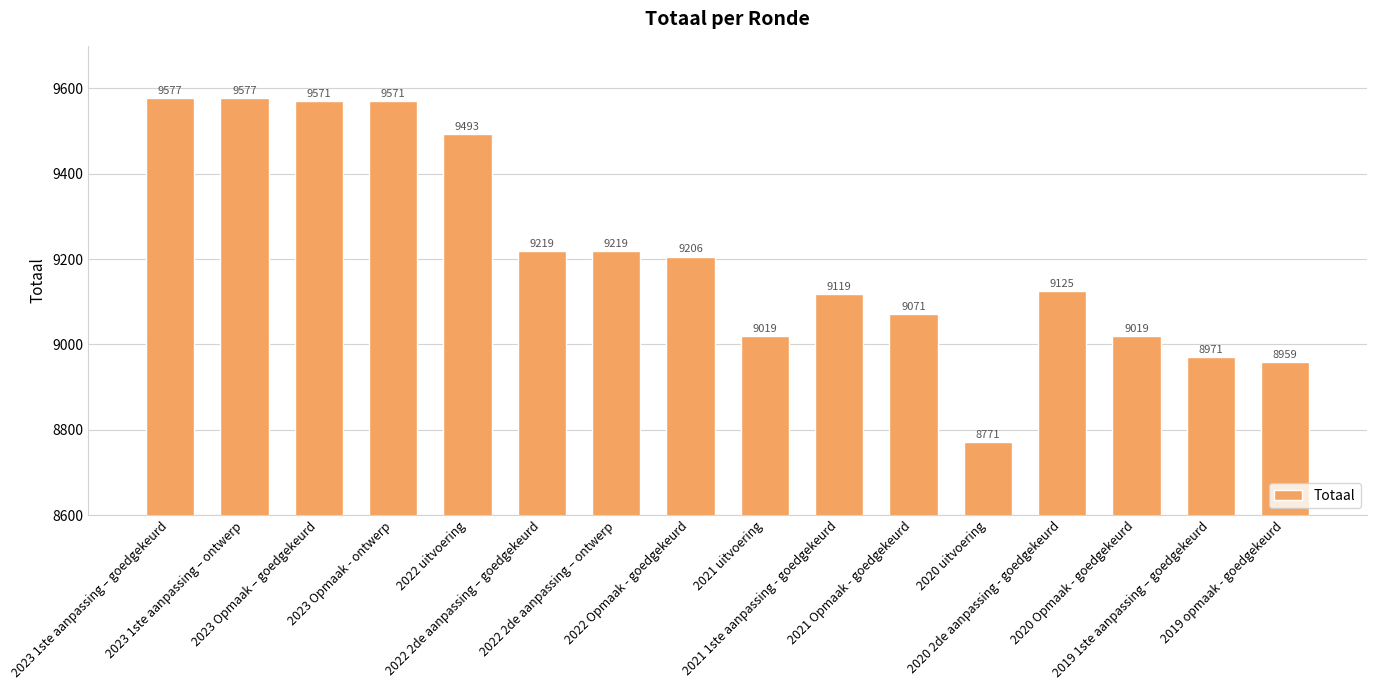

What is the minimum value shown in the chart?

8771